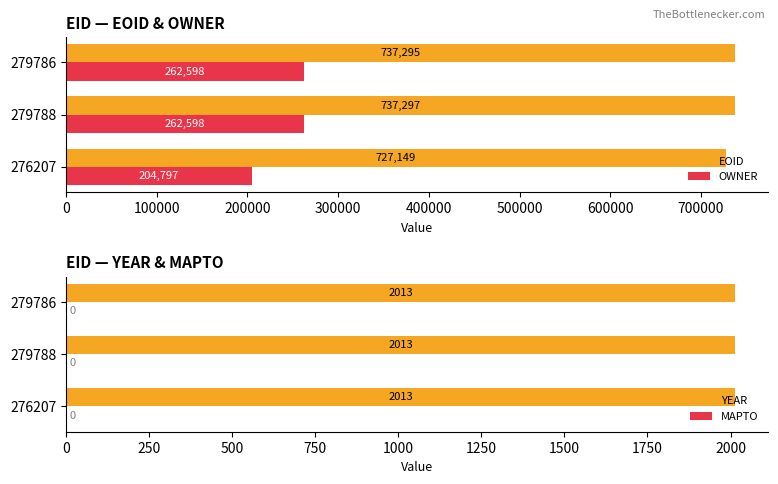

How many distinct data groups are displayed?

4